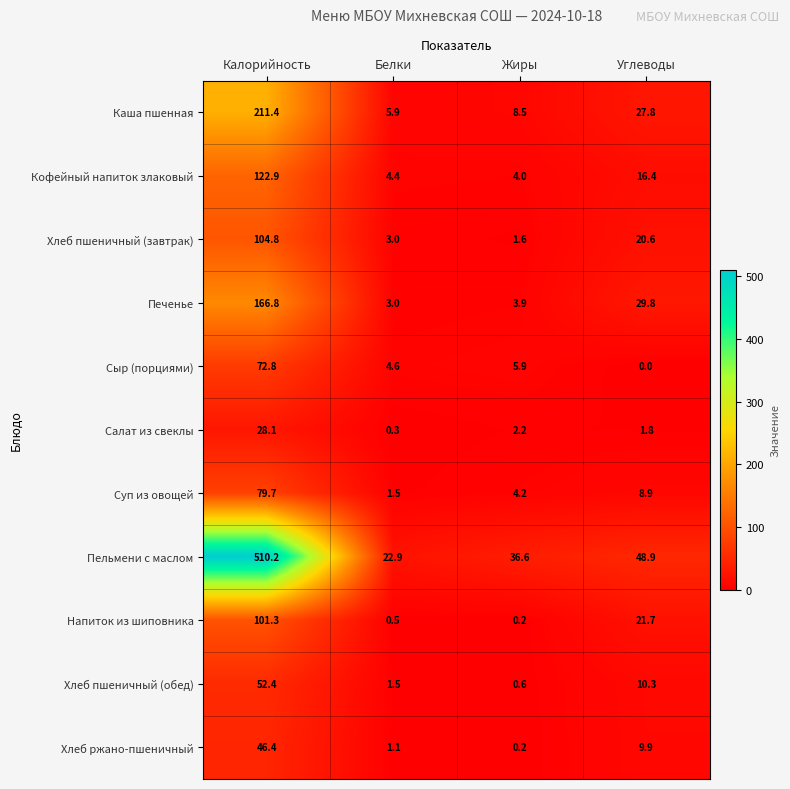

Which series has the largest total across all categories?

Пельмени с маслом